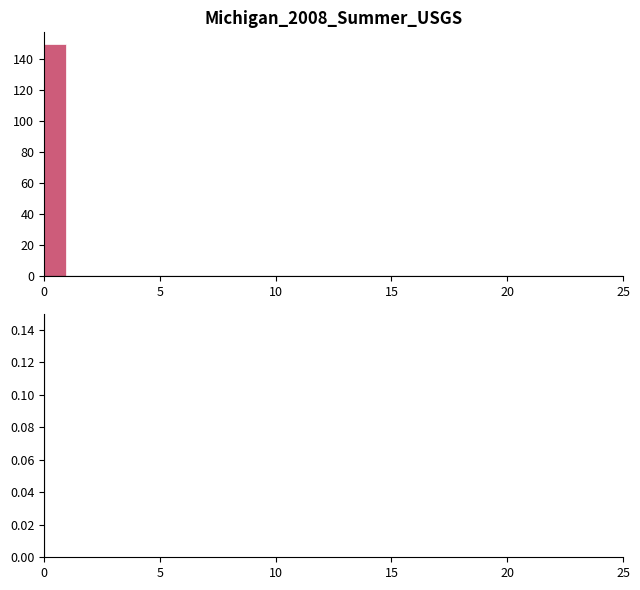

Around what value on the x-axis is the tallest bar? Give the approximate position of its centre, as read against the axis.

0.5